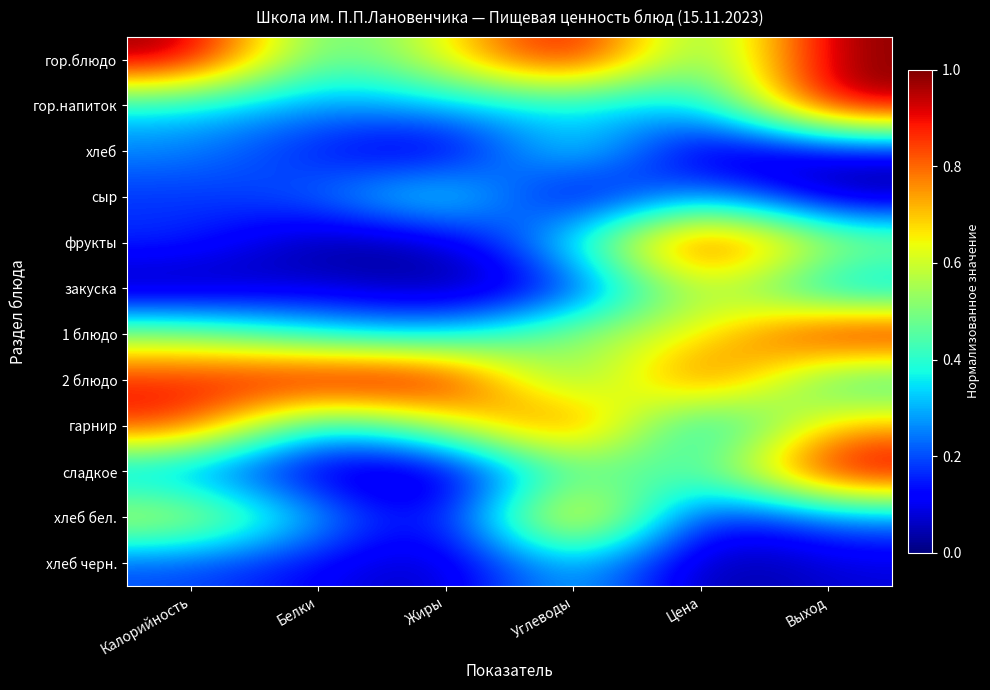

How many series are shown in this chart?

12